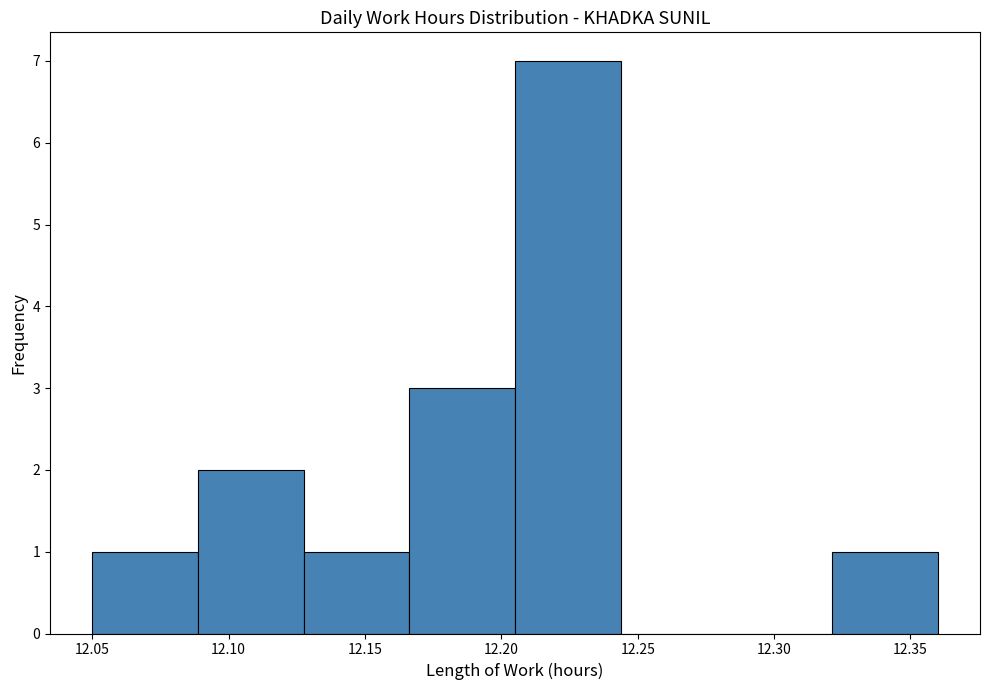

Over which range of the x-axis is the bar tallest?

12.205 to 12.245